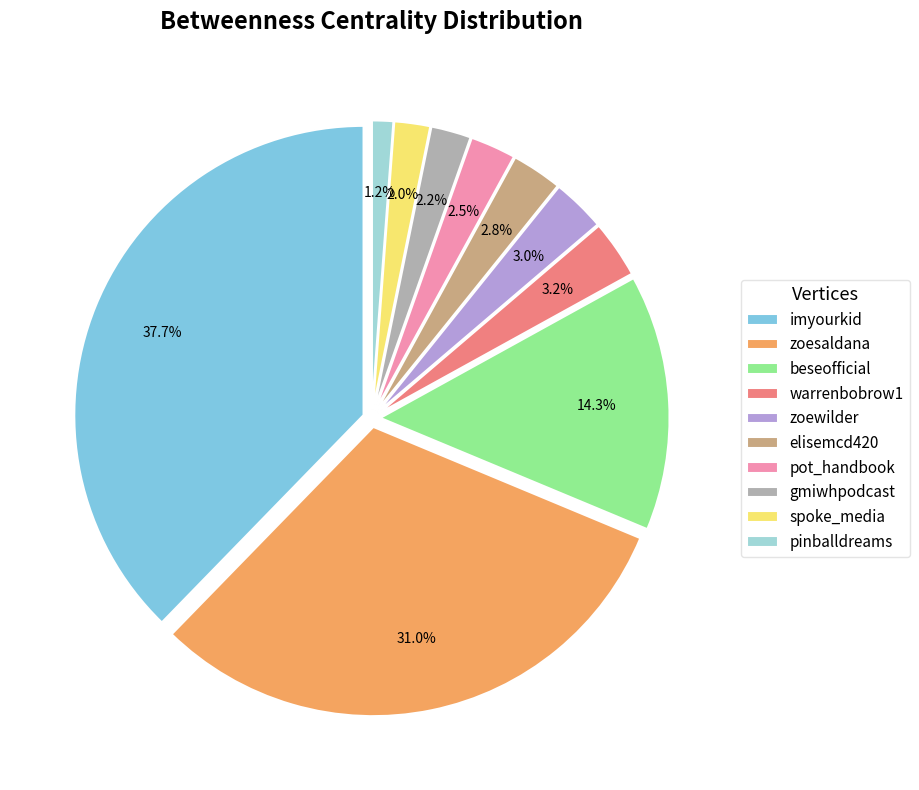

Is zoewilder the majority of the pie?

No